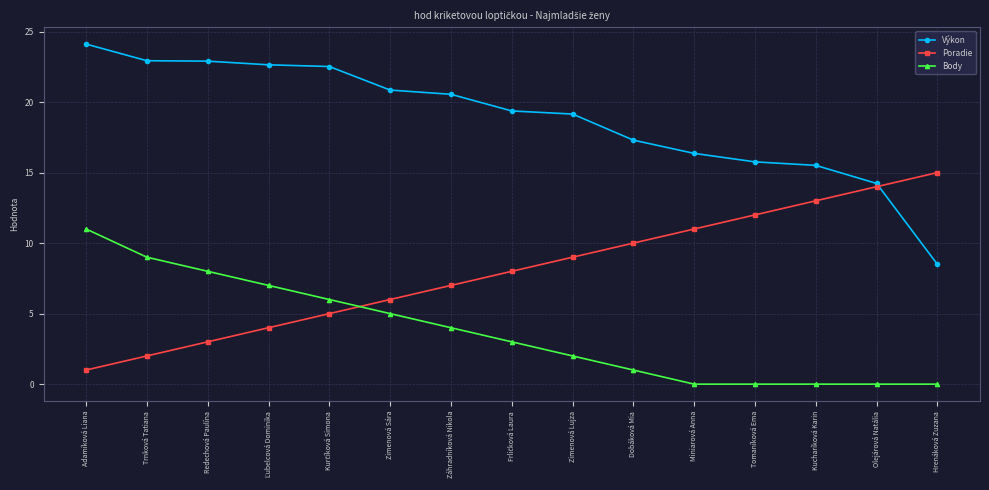

Which series changed the most between Zimenová Sára and Olejárová Natália?

Poradie